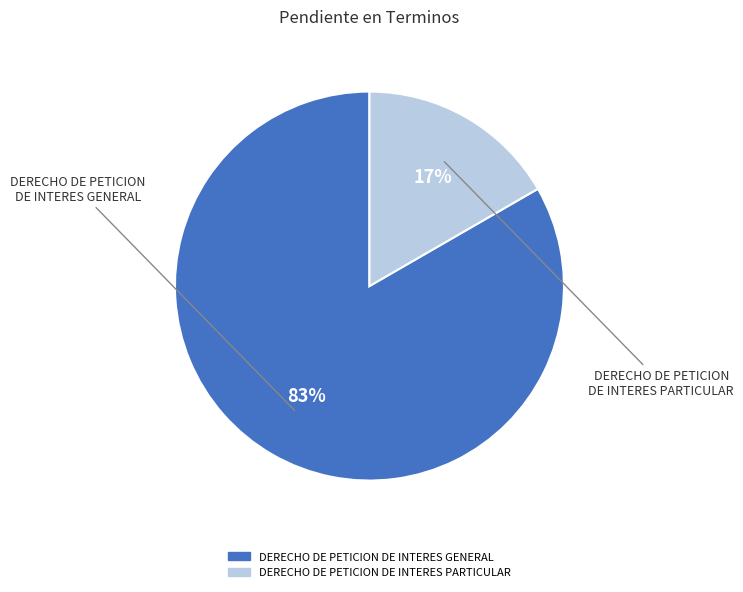

To the nearest percent, what is the average slice percentage?

50%